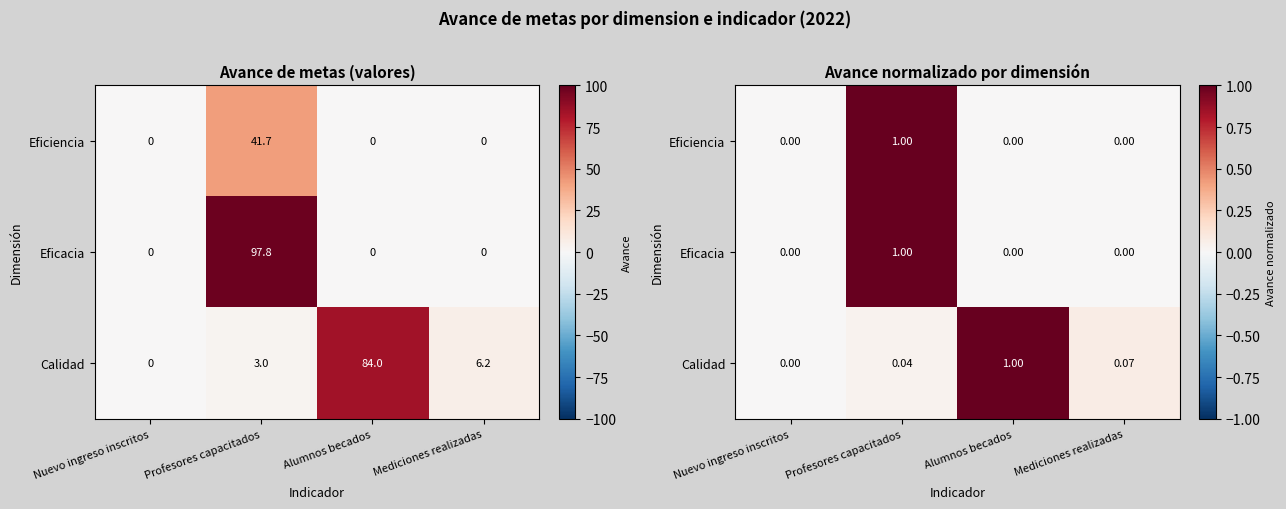

How many data points does each series have?

4